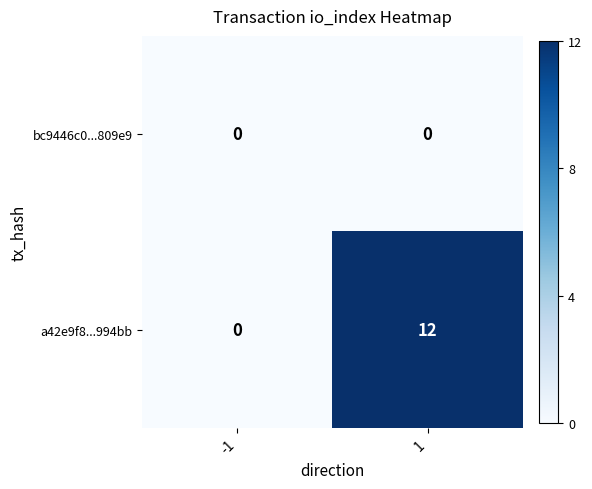

Which series has the largest total across all categories?

a42e9f8...994bb